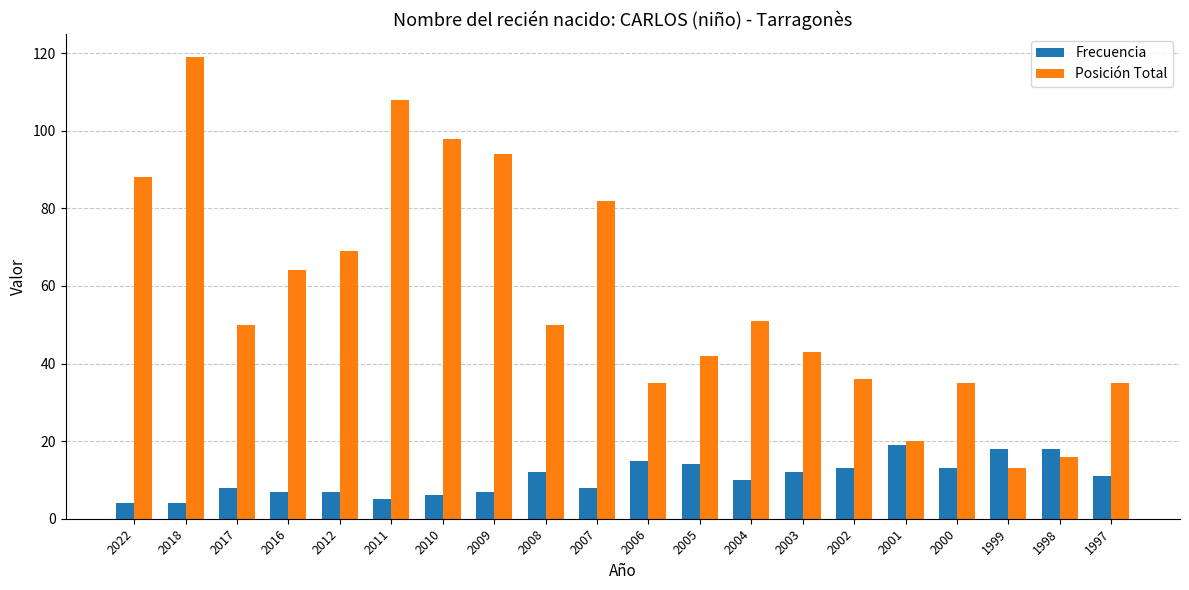

At which label does Posición Total reach its peak?

2018